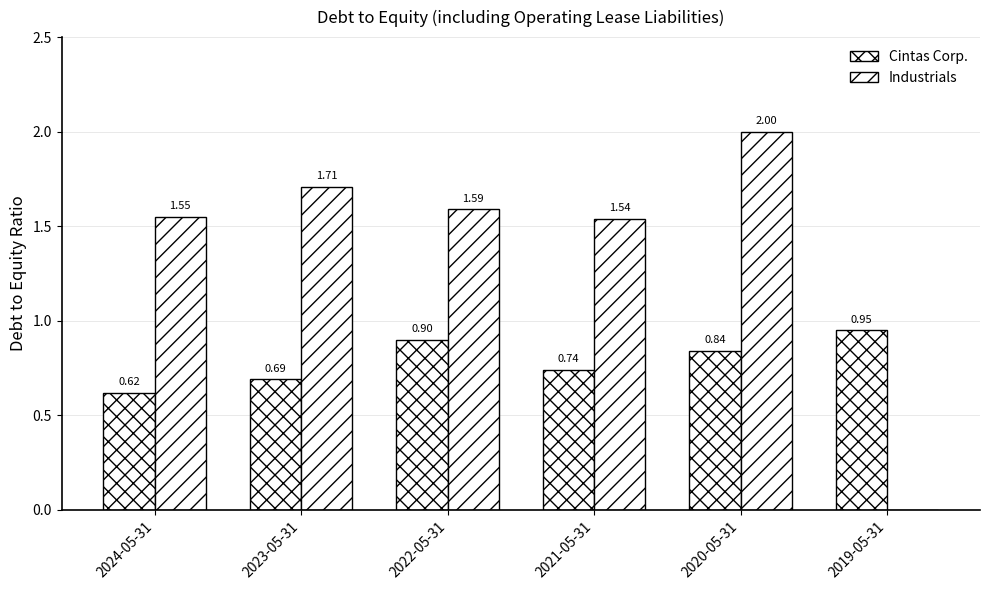

How many groups of bars are there?

6